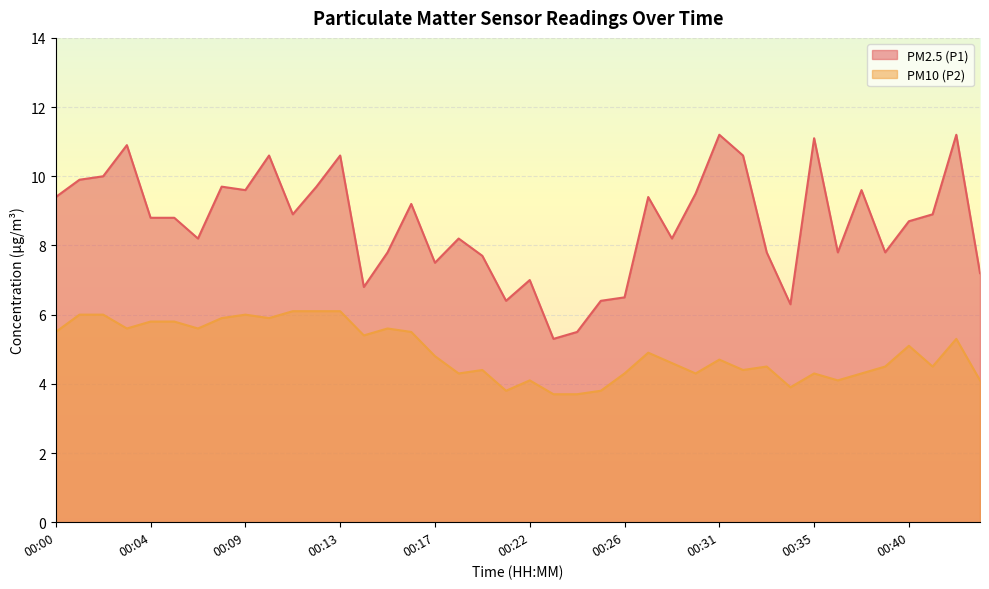

Where is PM10 (P2) nearest to the value 4?

00:22